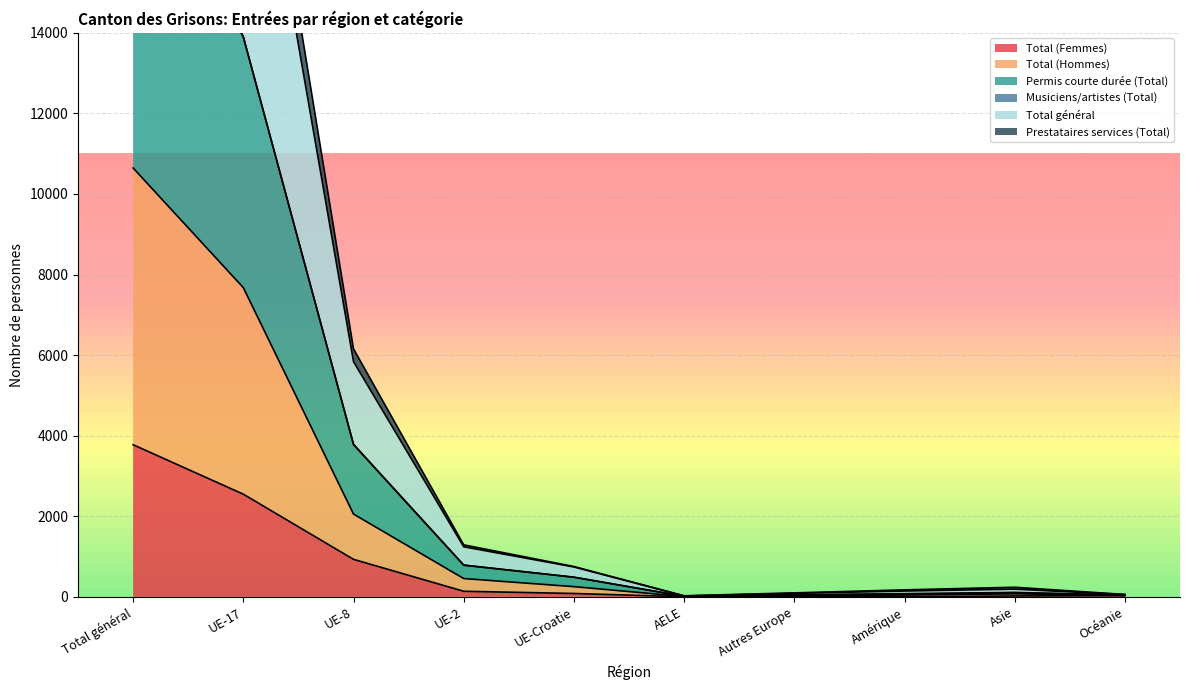

Rank the series at Océanie from highest to lowest value.

Total général, Prestataires services (Total), Permis courte durée (Total), Total (Hommes), Total (Femmes)